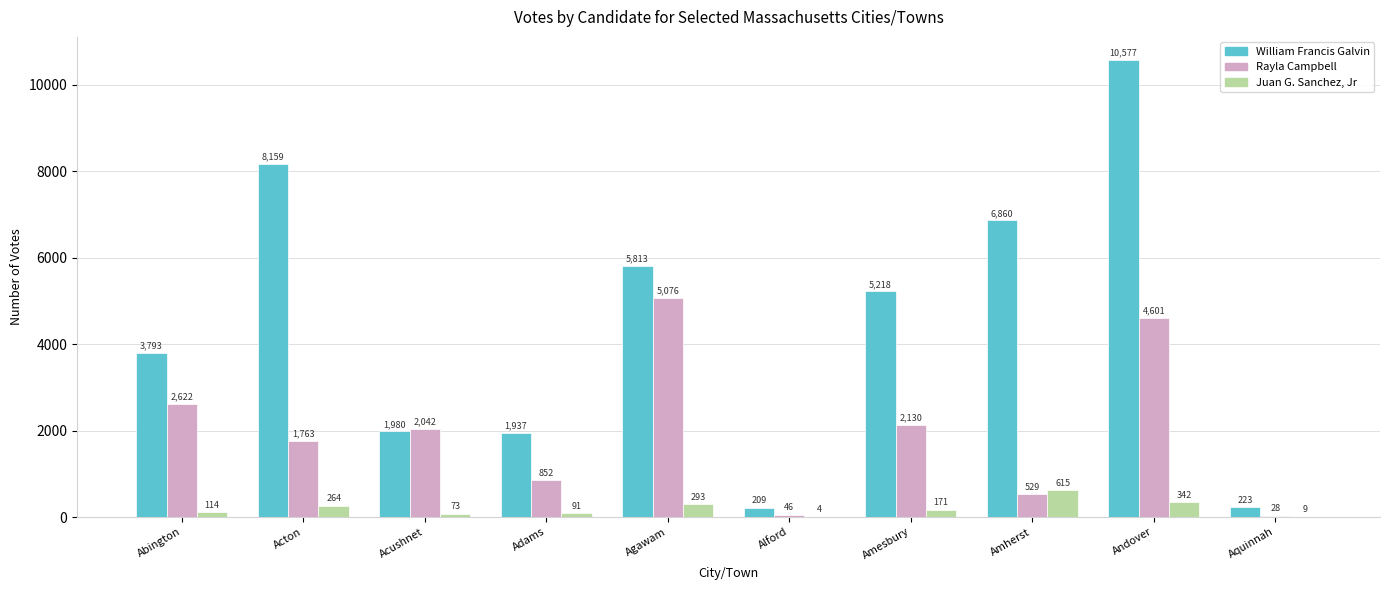

Which category has the highest value in the Rayla Campbell series?

Agawam